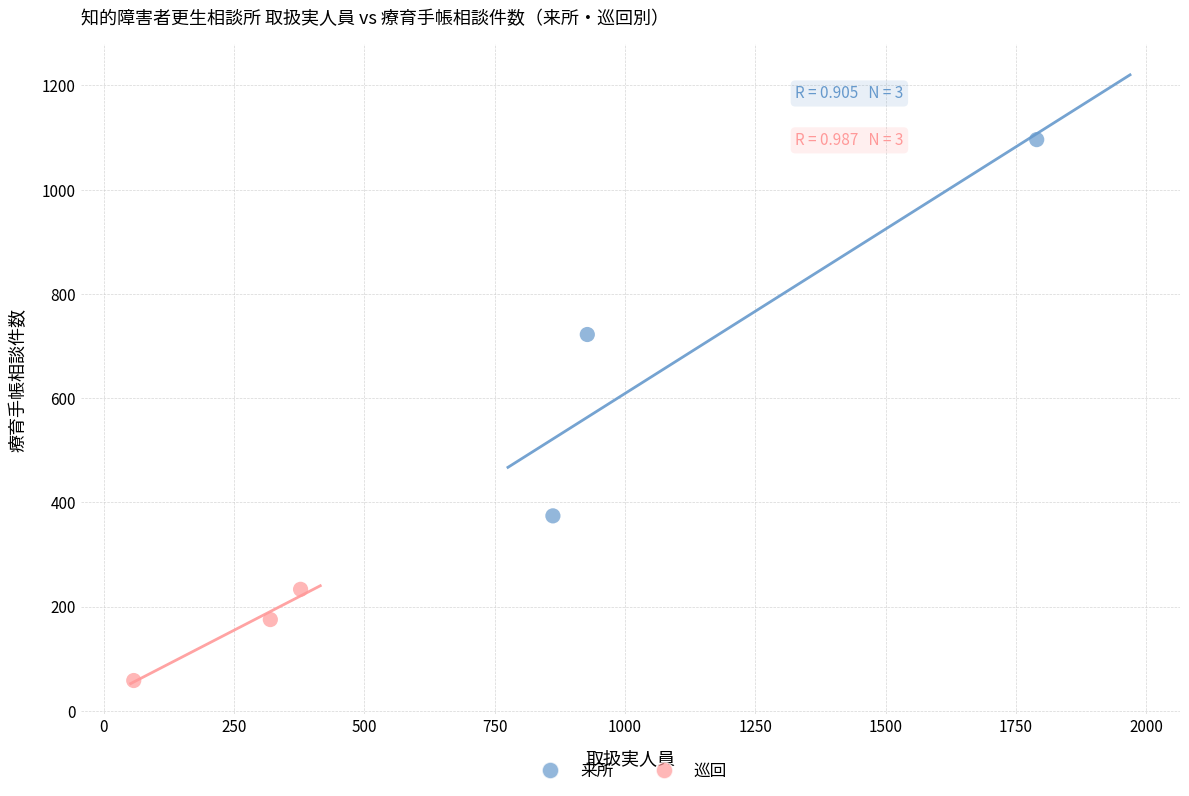

Which series contains the lowest Y value?

巡回